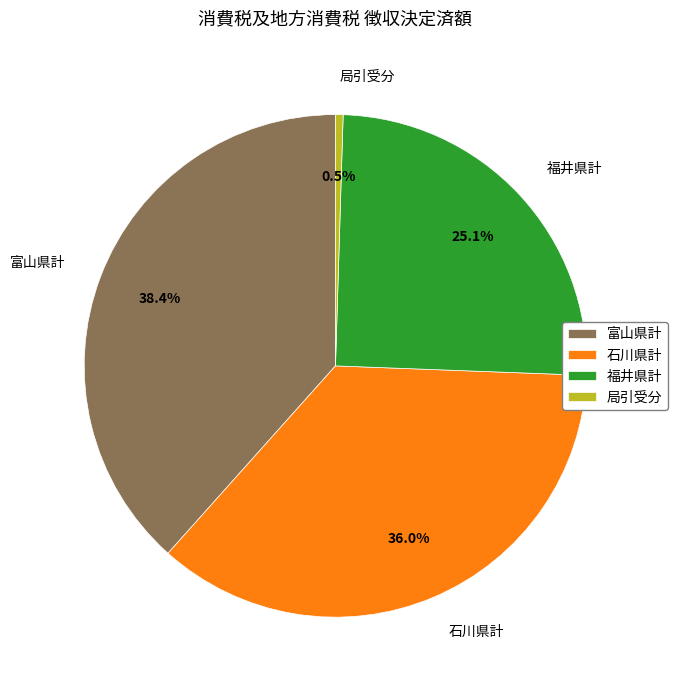

Is 富山県計 the majority of the pie?

No